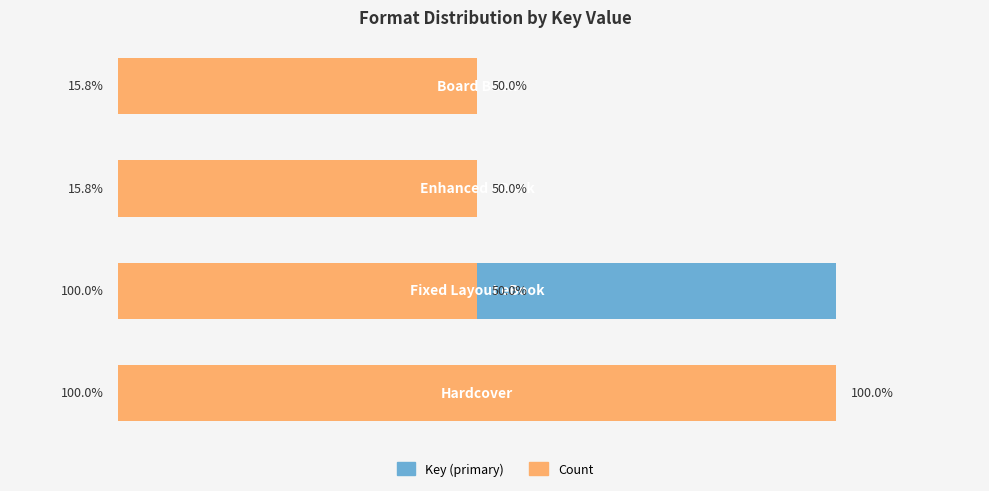

What is the total value across all series at 0?

150.0